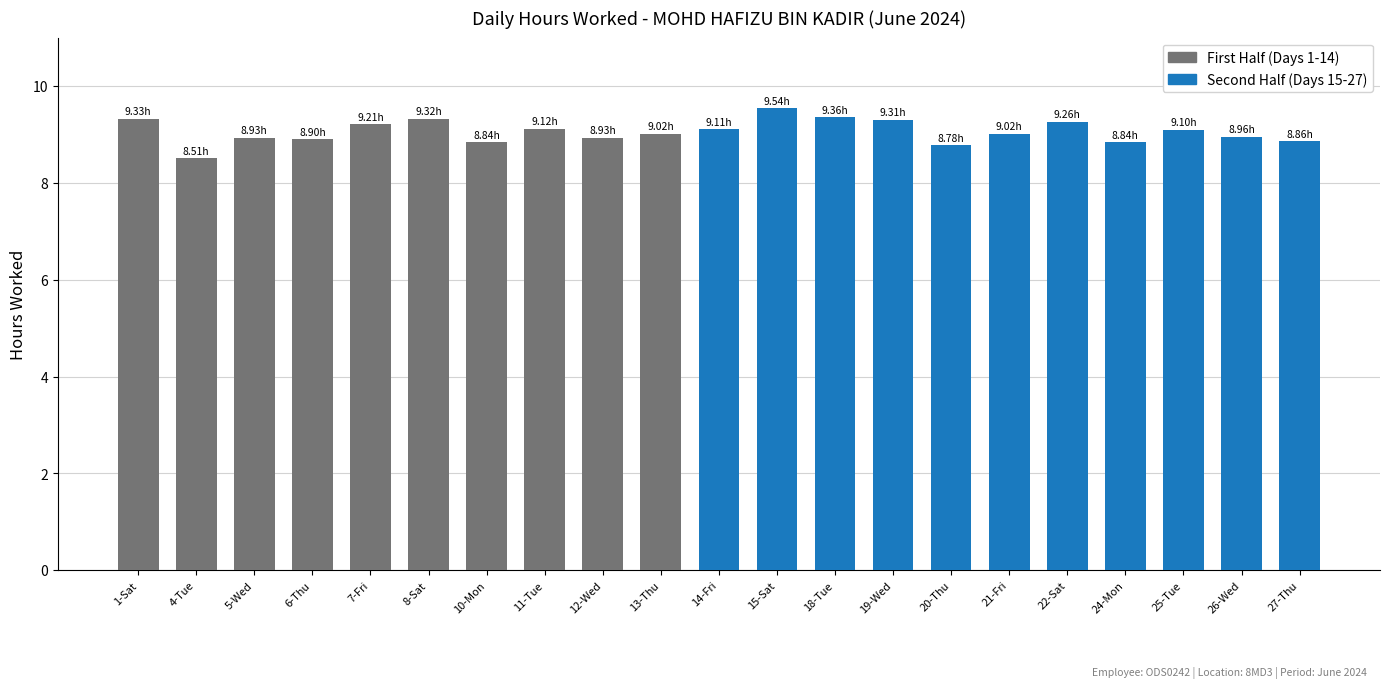

What is the label of the 20th bar from the left?

26-Wed